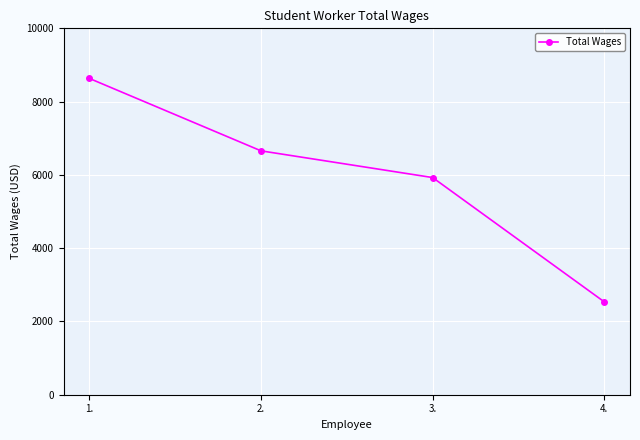

What is the difference between the second highest and minimum values?

4121